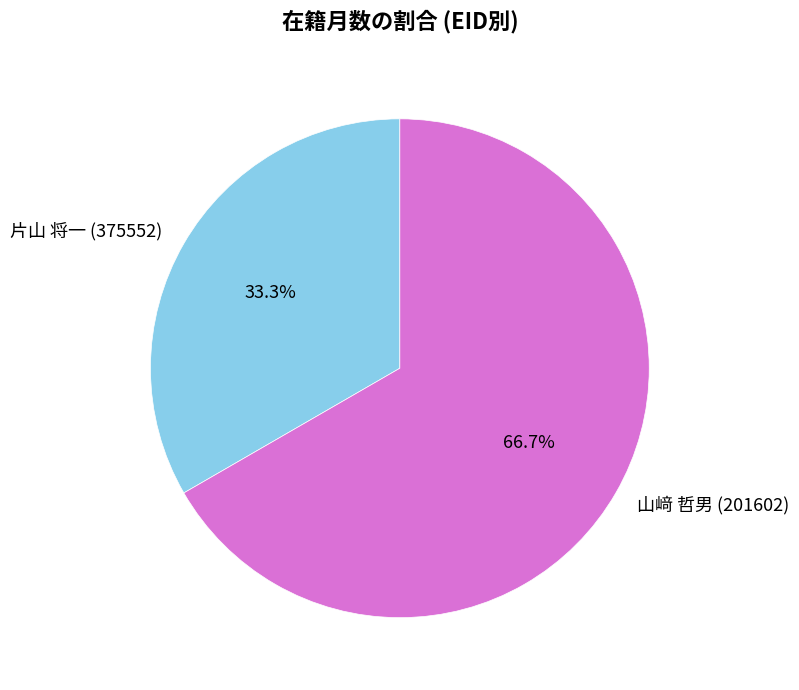

Between 山﨑 哲男 (201602) and 片山 将一 (375552), which is larger?

山﨑 哲男 (201602)